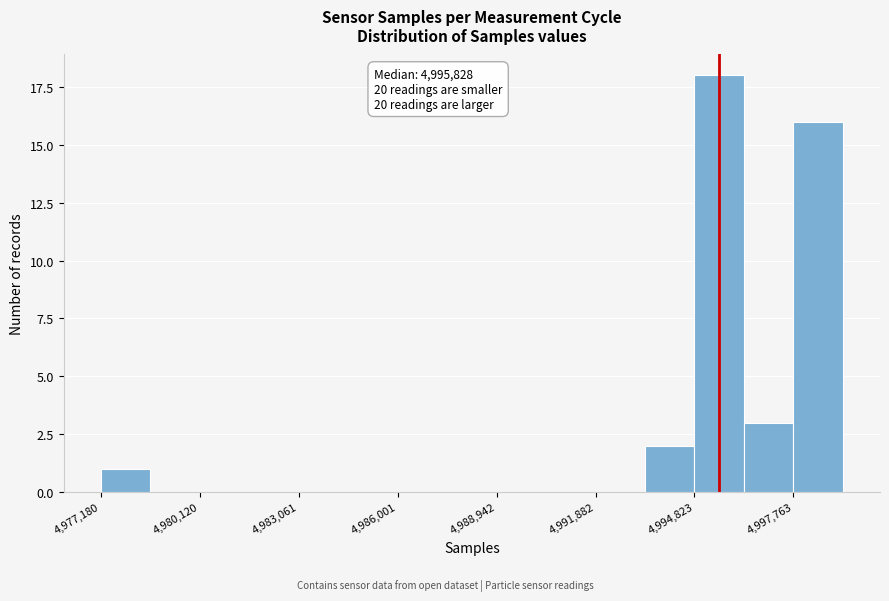

Around what value on the x-axis is the tallest bar? Give the approximate position of its centre, as read against the axis.

4995500